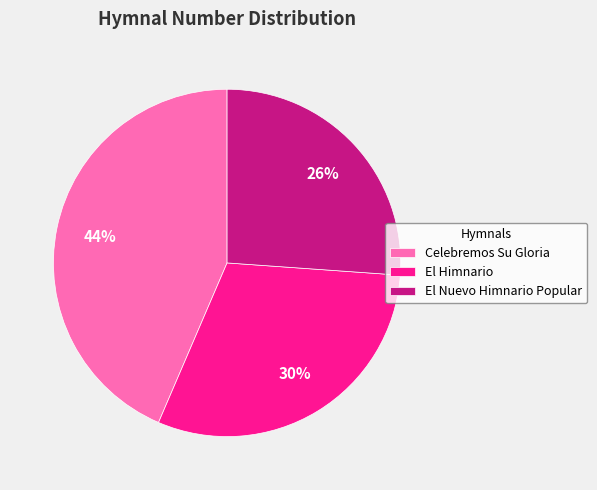

Does Celebremos Su Gloria represent more than half of the total?

No